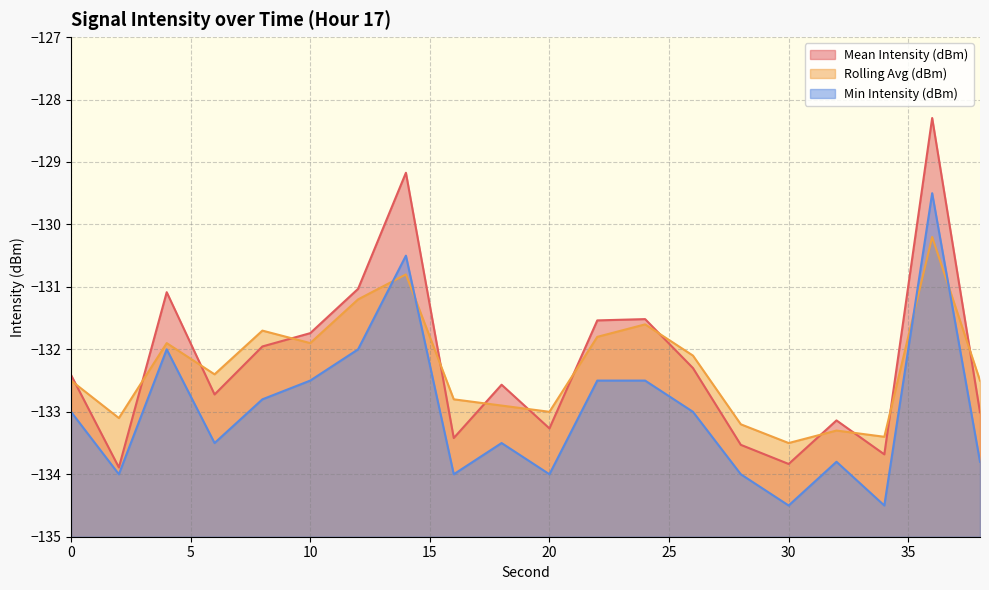

What are all the series names shown in the legend?

Mean Intensity (dBm), Rolling Avg (dBm), Min Intensity (dBm)